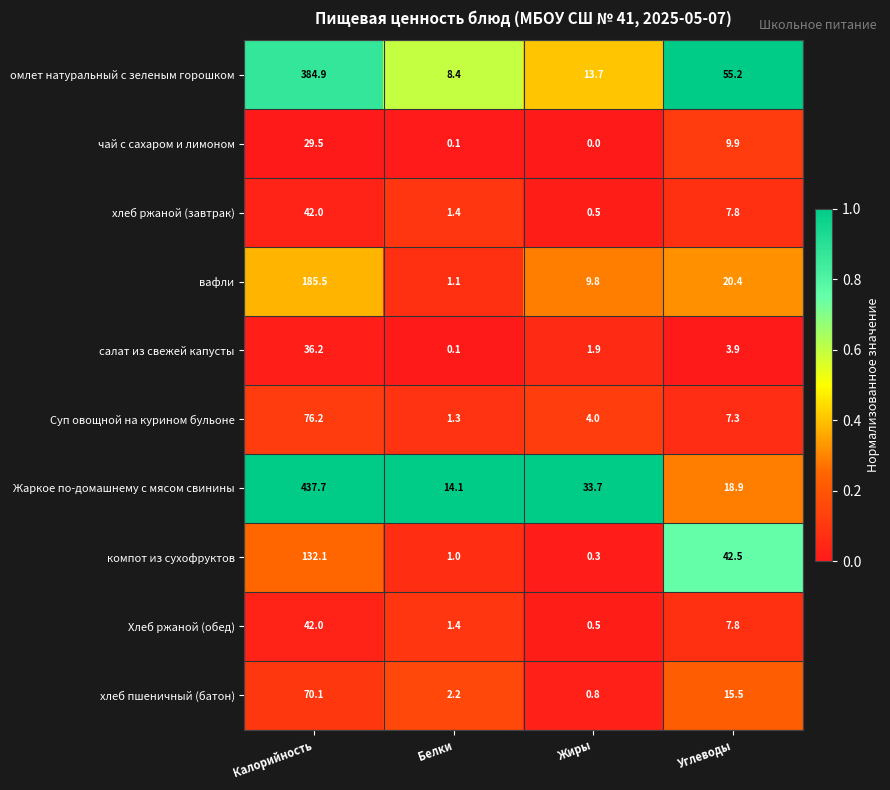

At which label does Хлеб ржаной (обед) reach its peak?

Калорийность